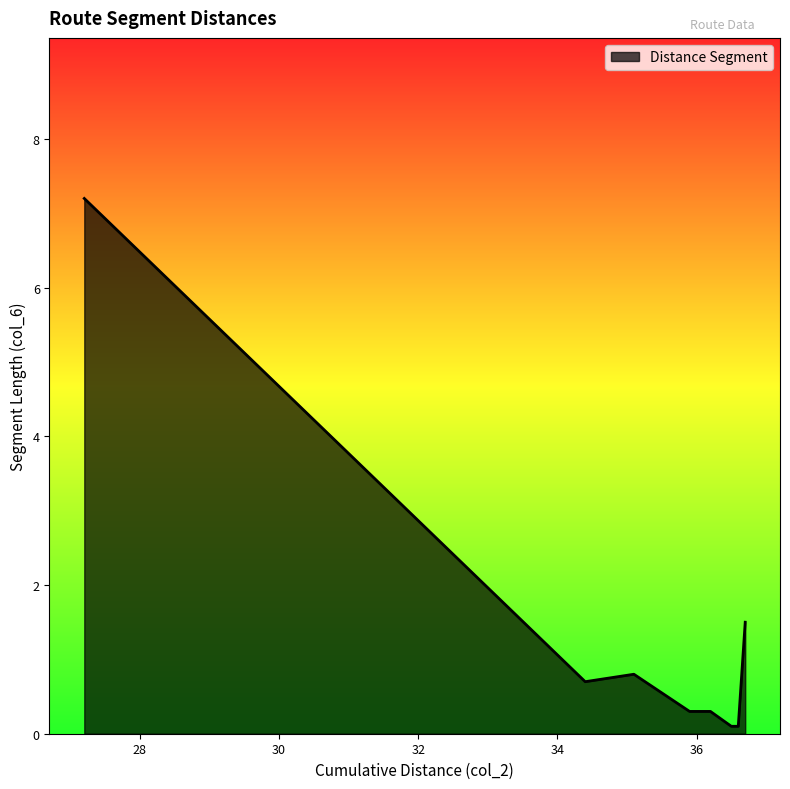

What is the difference between the maximum and minimum values?

7.1